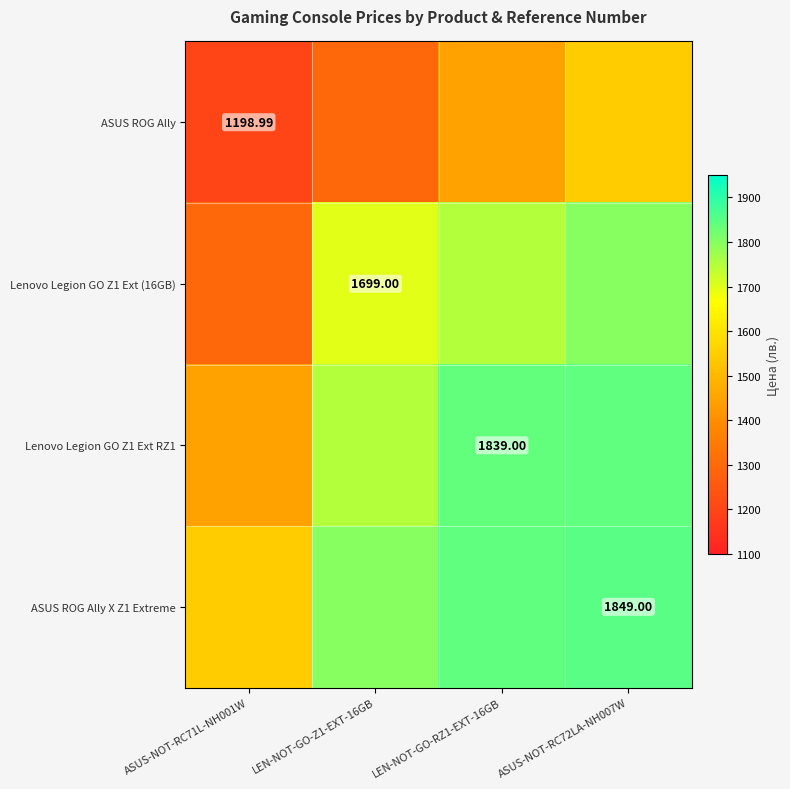

The Lenovo Legion GO Z1 Ext RZ1 series shows 1748.0 at LEN-NOT-GO-Z1-EXT-16GB. True or false?

True